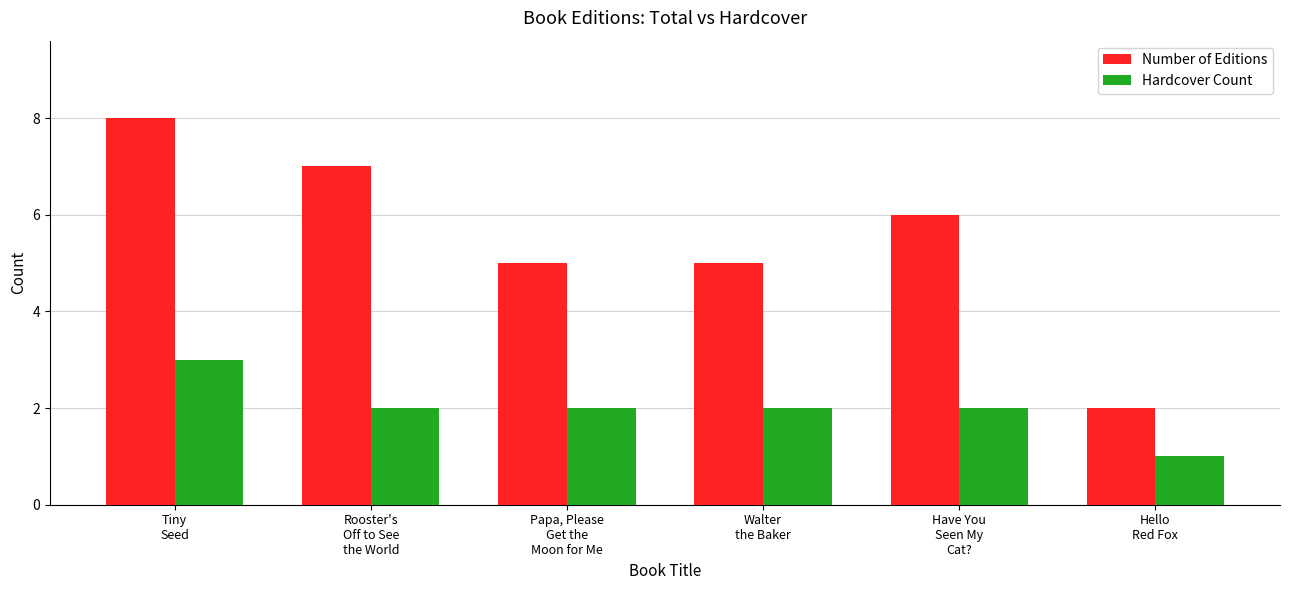

What is the spread (max minus min) of values at Walter
the Baker?

3